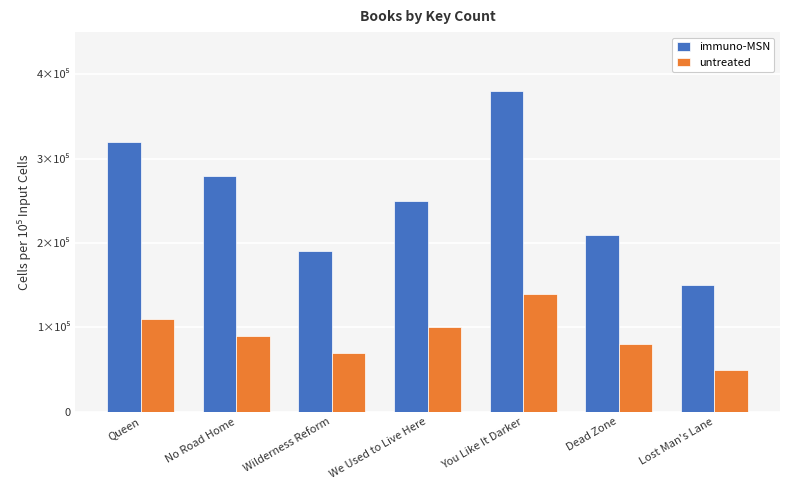

The untreated series shows 0.7 at Lost Man's Lane. True or false?

False